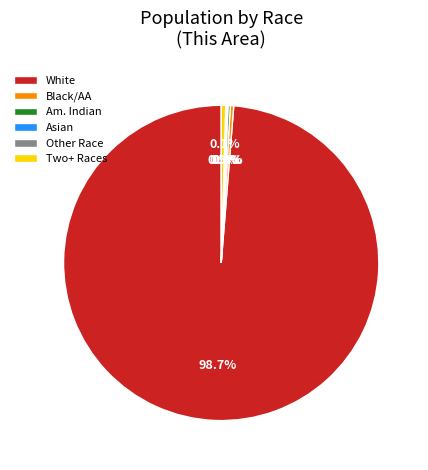

Which category has the biggest portion of the pie?

White